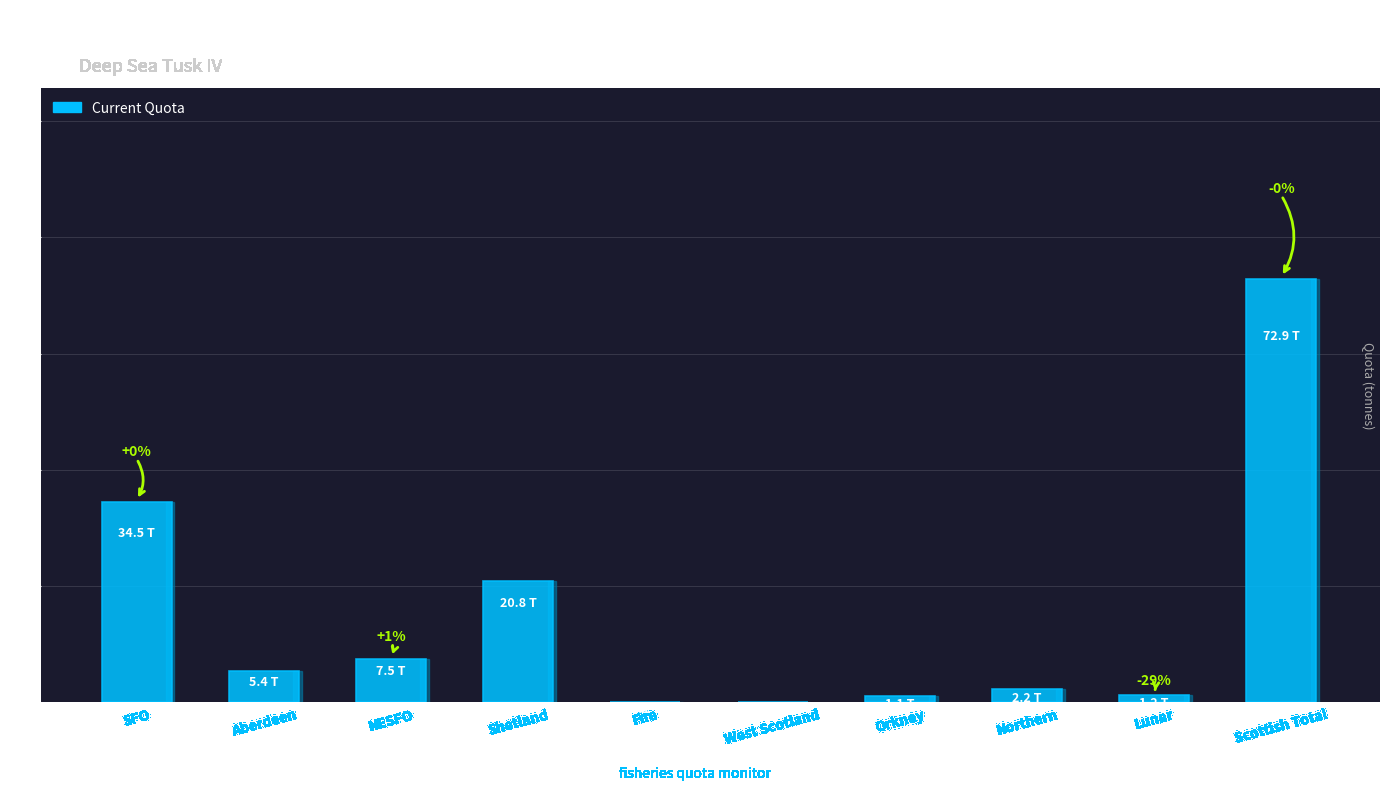

The chart shows a value of 34.5 at SFO. True or false?

True